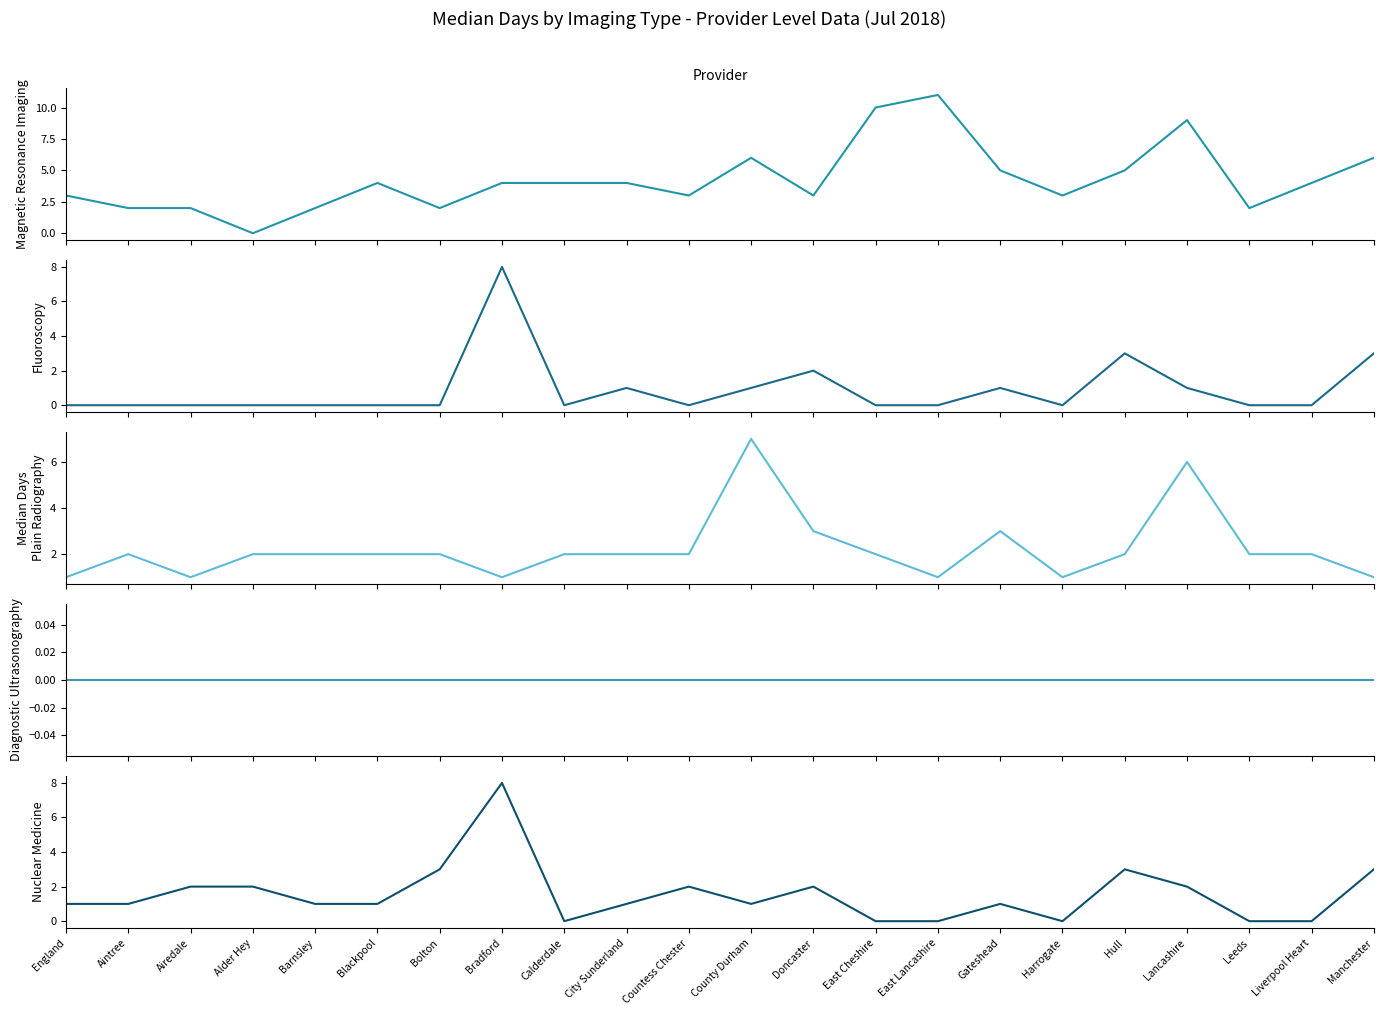

Reading right to left, extract all data points from this chart.

Magnetic Resonance Imaging: 6	4	2	9	5	3	5	11	10	3	6	3	4	4	4	2	4	2	0	2	2	3
Fluoroscopy: 3	0	0	1	3	0	1	0	0	2	1	0	1	0	8	0	0	0	0	0	0	0
Plain Radiography: 1	2	2	6	2	1	3	1	2	3	7	2	2	2	1	2	2	2	2	1	2	1
Diagnostic Ultrasonography: 0	0	0	0	0	0	0	0	0	0	0	0	0	0	0	0	0	0	0	0	0	0
Nuclear Medicine: 3	0	0	2	3	0	1	0	0	2	1	2	1	0	8	3	1	1	2	2	1	1